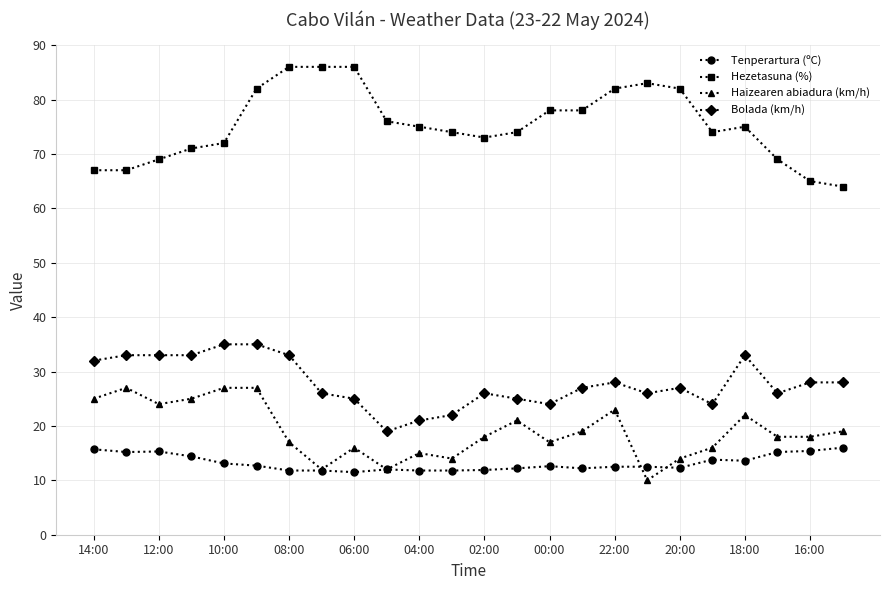

True or false: Bolada (km/h) has more than 1 points higher than both neighbors.

True